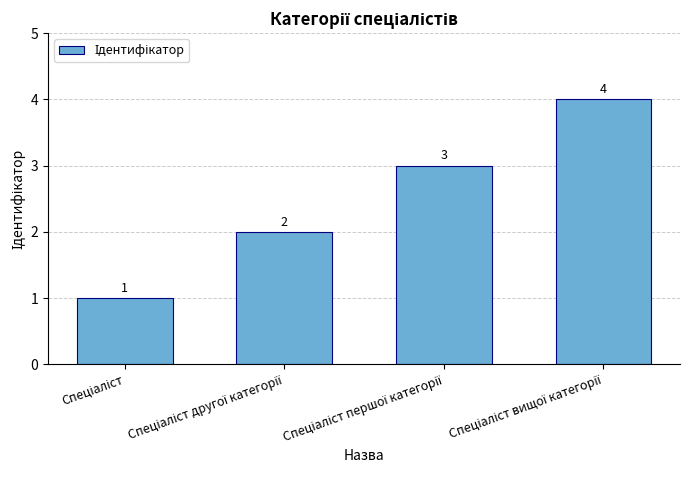

Reading left to right, what are all the values shown in this chart?

1	2	3	4